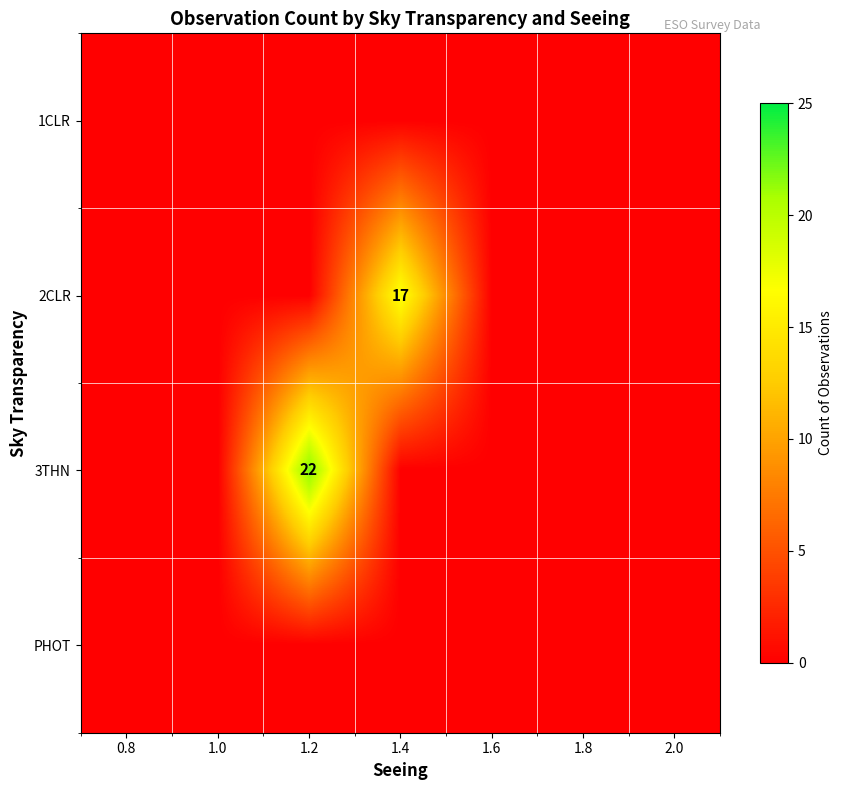

The value of 3THN at 1.2 is 22. True or false?

True